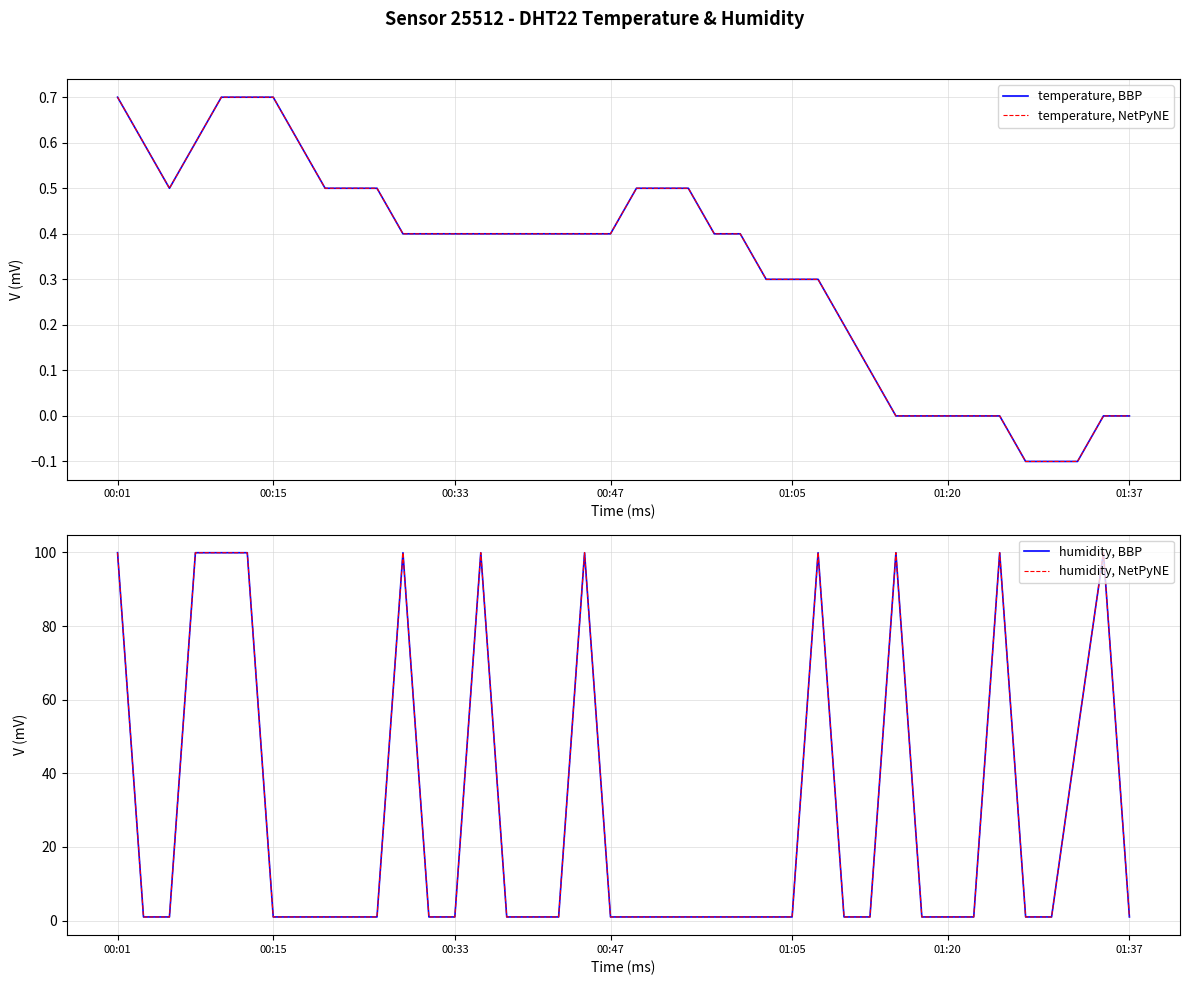

List the series in order of their peak value, lowest first.

temperature, BBP, temperature, NetPyNE, humidity, BBP, humidity, NetPyNE